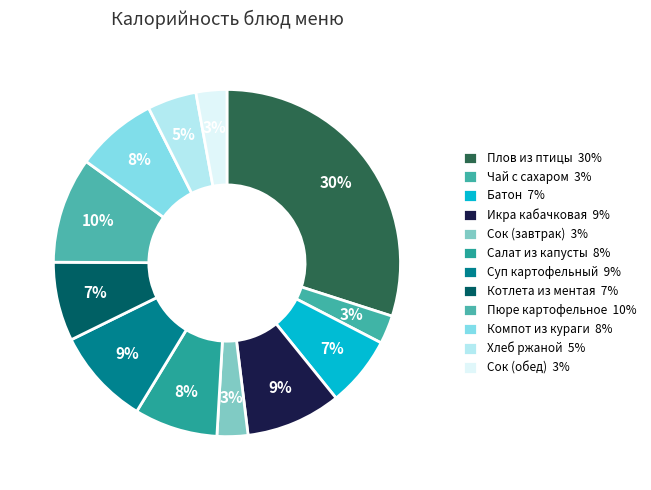

Count the number of slices in the pie.

12